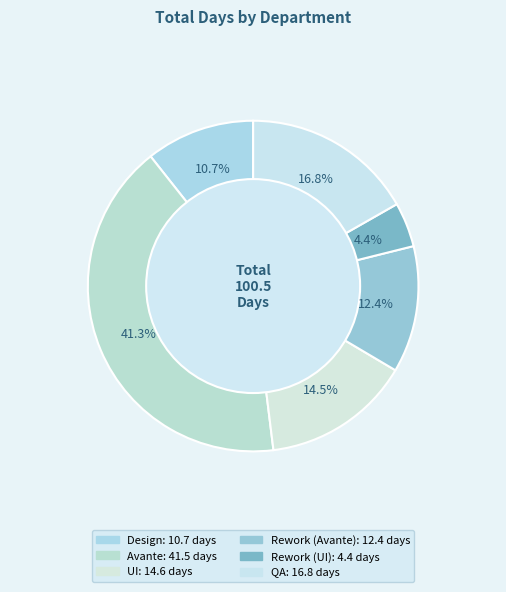

What percentage is NOT represented by Rework (UI)?

95.6%